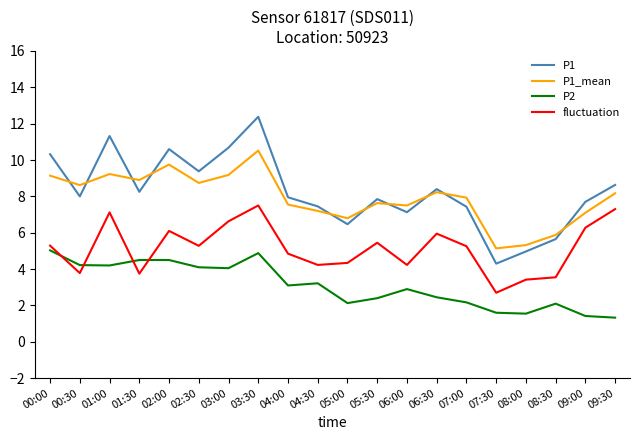

True or false: P1 has more than 1 points higher than both neighbors.

True